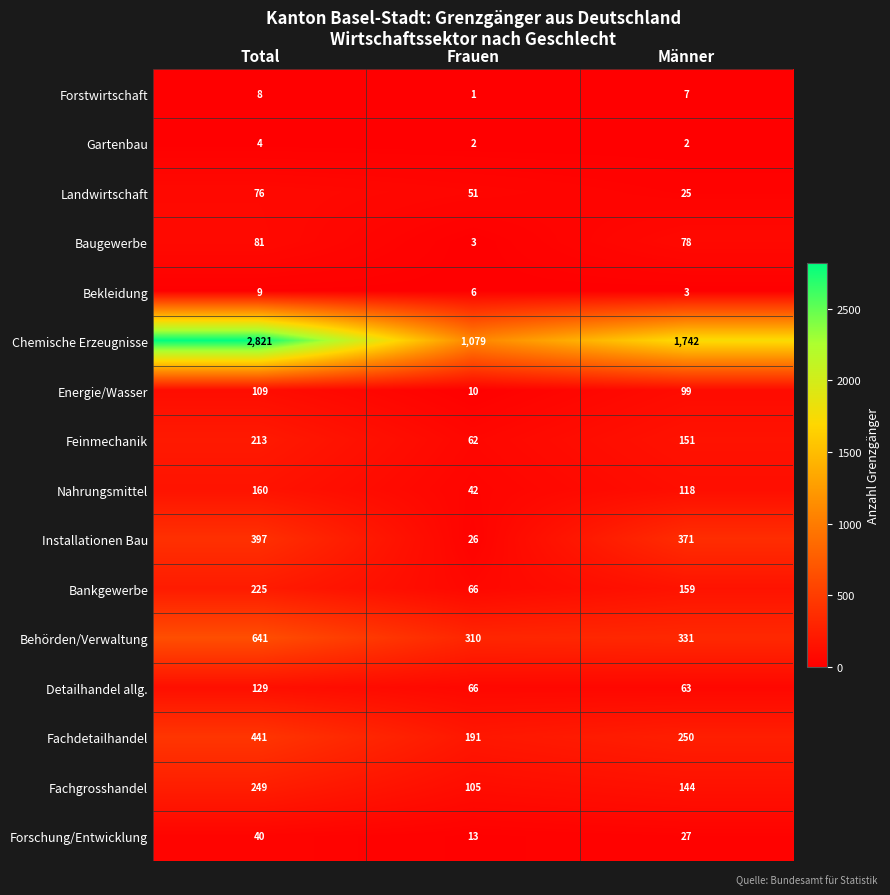

At how many categories does at least one series exceed 198?

3